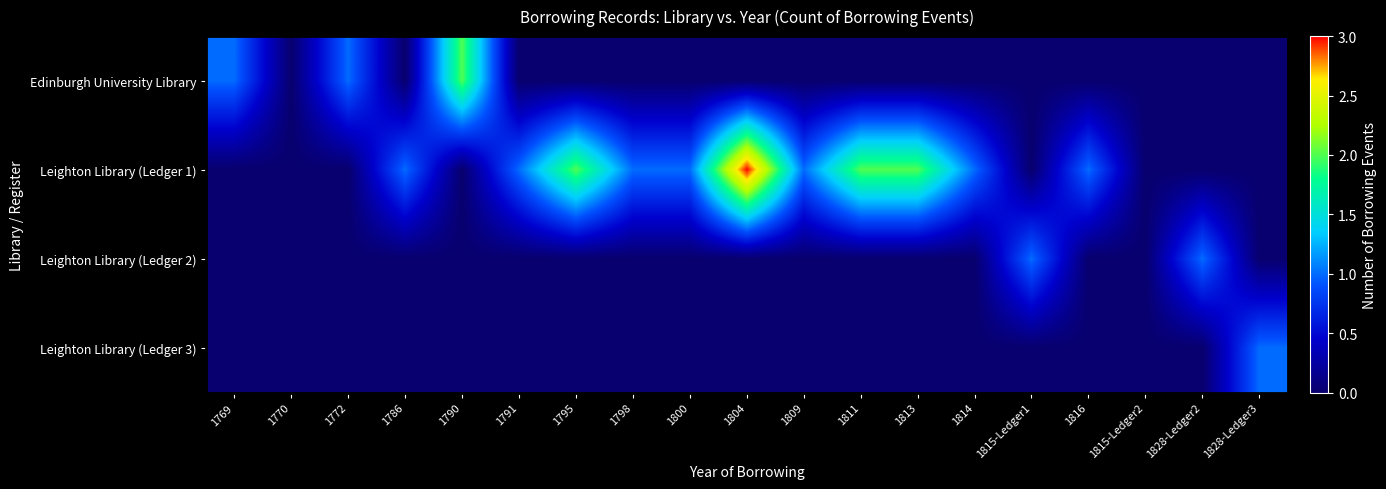

Reading left to right, what are all the values shown in this chart?

Edinburgh University Library: 1769=1	1770=0	1772=1	1786=0	1790=2	1791=0	1795=0	1798=0	1800=0	1804=0	1809=0	1811=0	1813=0	1814=0	1815-Ledger1=0	1816=0	1815-Ledger2=0	1828-Ledger2=0	1828-Ledger3=0
Leighton Library (Ledger 1): 1769=0	1770=0	1772=0	1786=1	1790=0	1791=1	1795=2	1798=1	1800=1	1804=3	1809=1	1811=2	1813=2	1814=1	1815-Ledger1=0	1816=1	1815-Ledger2=0	1828-Ledger2=0	1828-Ledger3=0
Leighton Library (Ledger 2): 1769=0	1770=0	1772=0	1786=0	1790=0	1791=0	1795=0	1798=0	1800=0	1804=0	1809=0	1811=0	1813=0	1814=0	1815-Ledger1=1	1816=0	1815-Ledger2=0	1828-Ledger2=1	1828-Ledger3=0
Leighton Library (Ledger 3): 1769=0	1770=0	1772=0	1786=0	1790=0	1791=0	1795=0	1798=0	1800=0	1804=0	1809=0	1811=0	1813=0	1814=0	1815-Ledger1=0	1816=0	1815-Ledger2=0	1828-Ledger2=0	1828-Ledger3=1